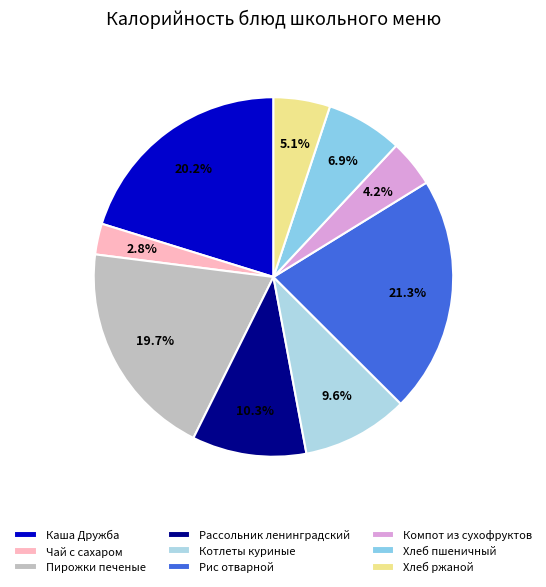

Combined, what portion of the pie is Чай с сахаром and Хлеб пшеничный?

9.7%